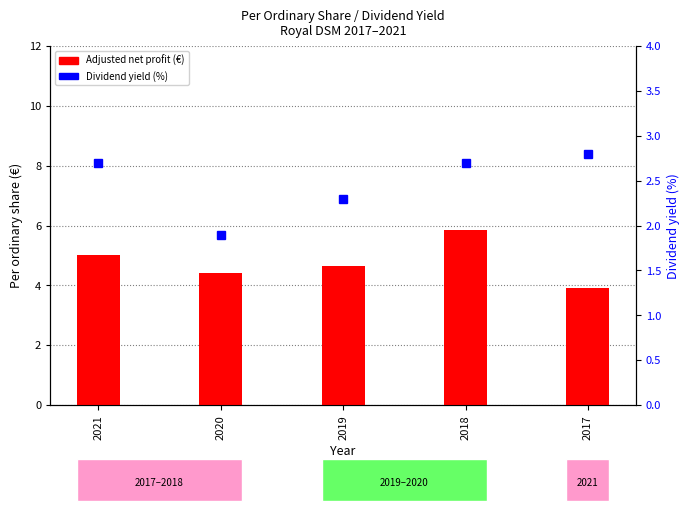

What is the total value across all series at 2017?

6.7